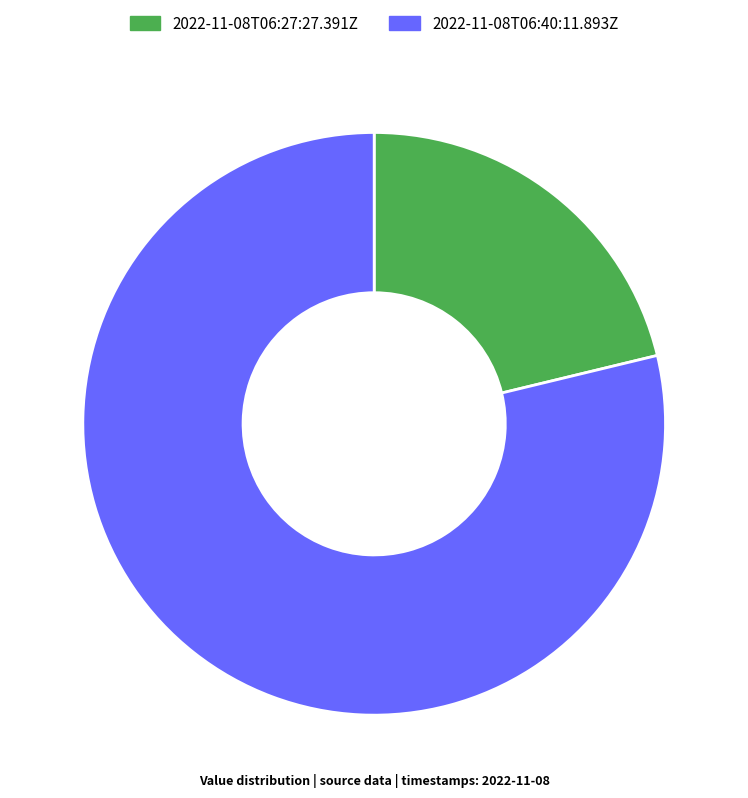

Which has a higher value, 2022-11-08T06:40:11.893Z or 2022-11-08T06:27:27.391Z?

2022-11-08T06:40:11.893Z